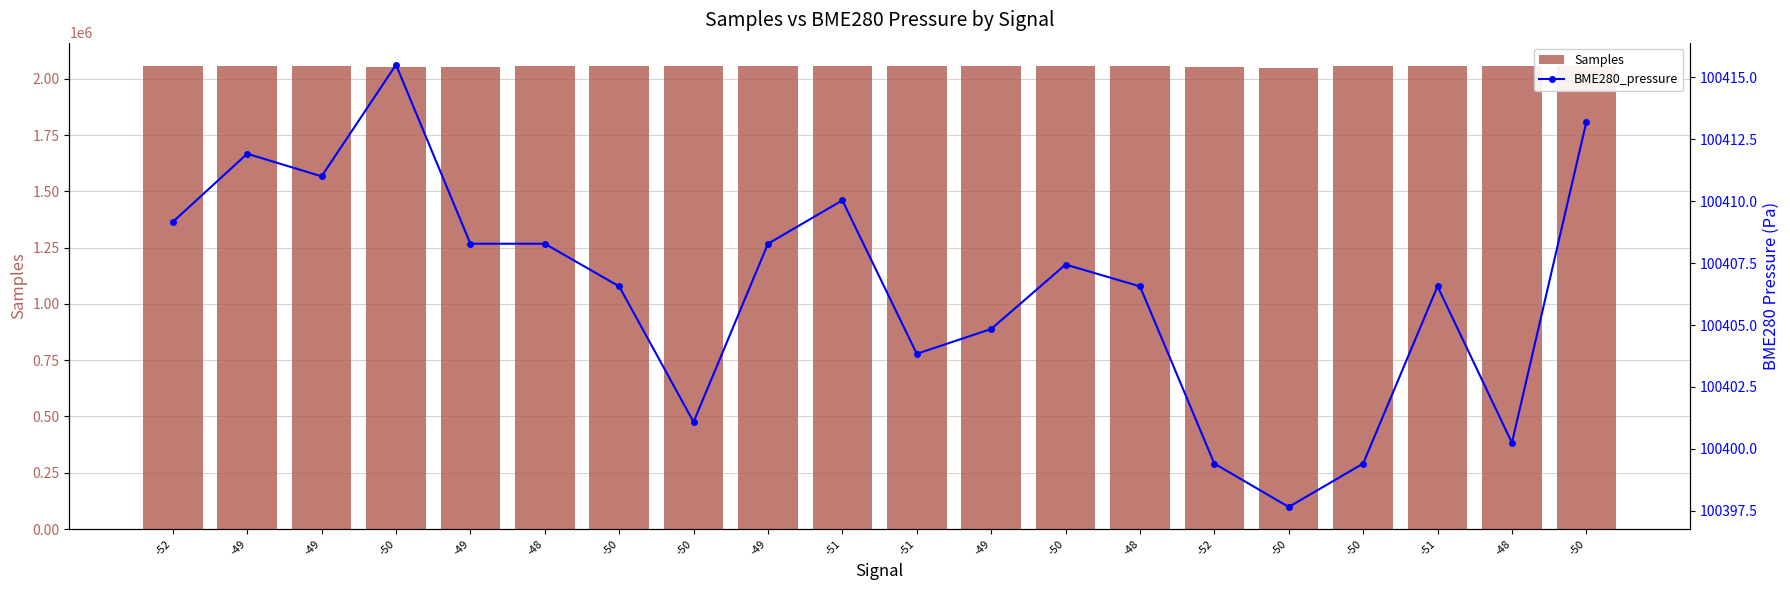

Where is BME280_pressure nearest to the value 100406?

-50